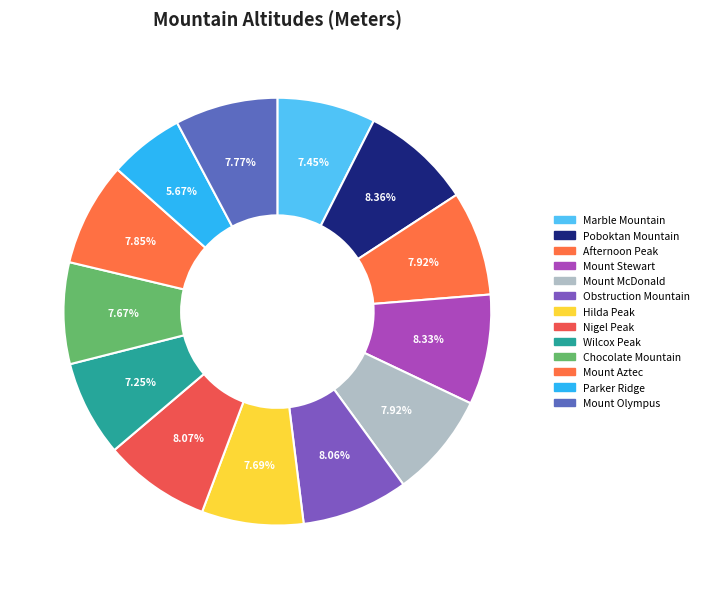

Between Mount Aztec and Mount McDonald, which is larger?

Mount McDonald